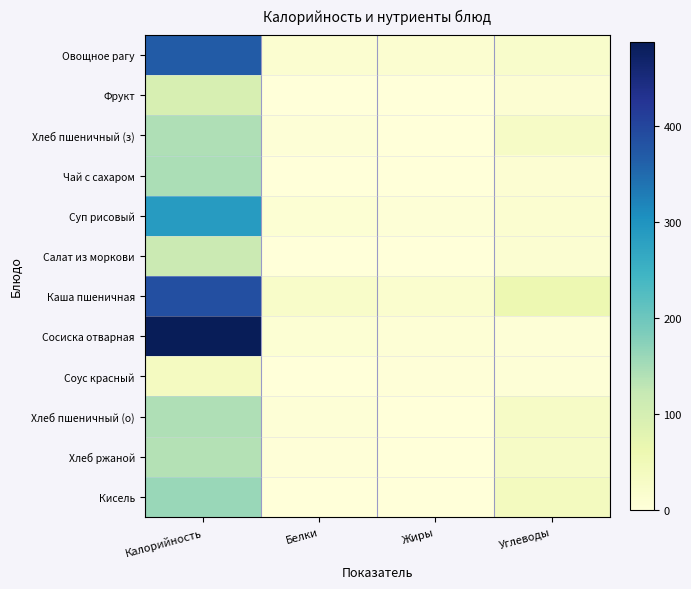

Which label corresponds to the smallest value in the chart?

Жиры